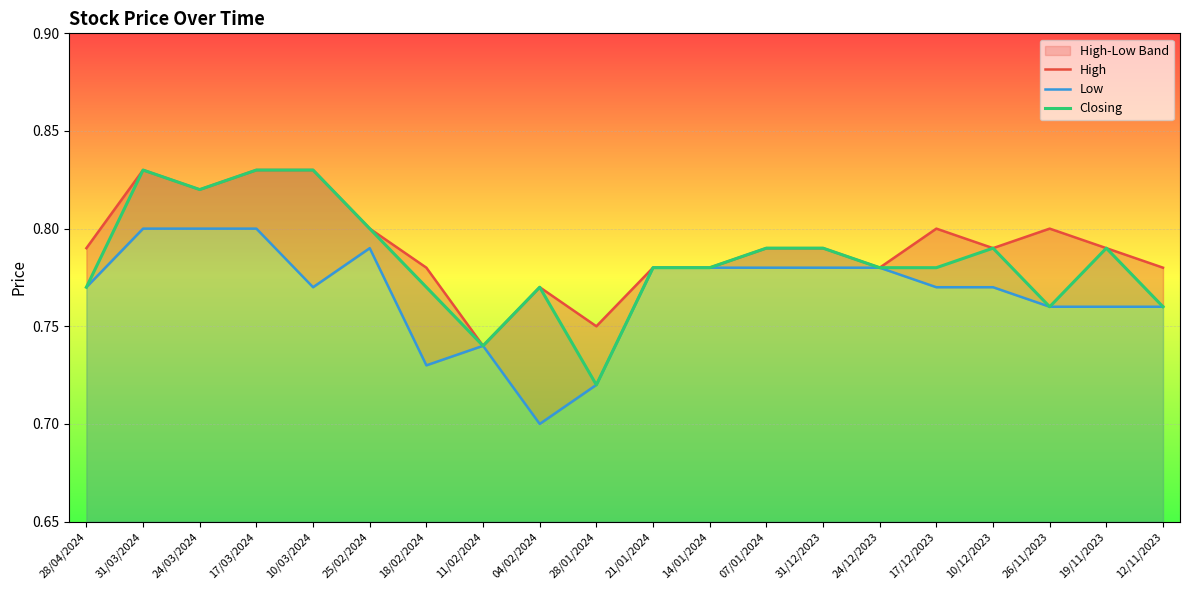

What is the label of the 17th point from the right?

17/03/2024